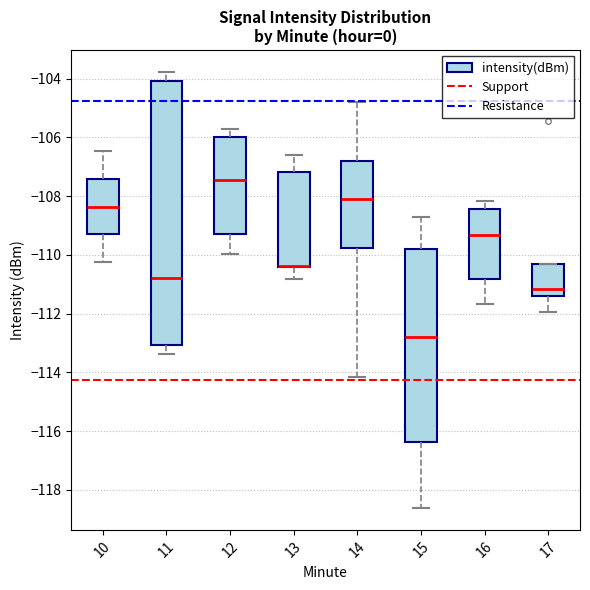

Comparing the boxes themselves (not the whiskers), which one is the tallest?

11